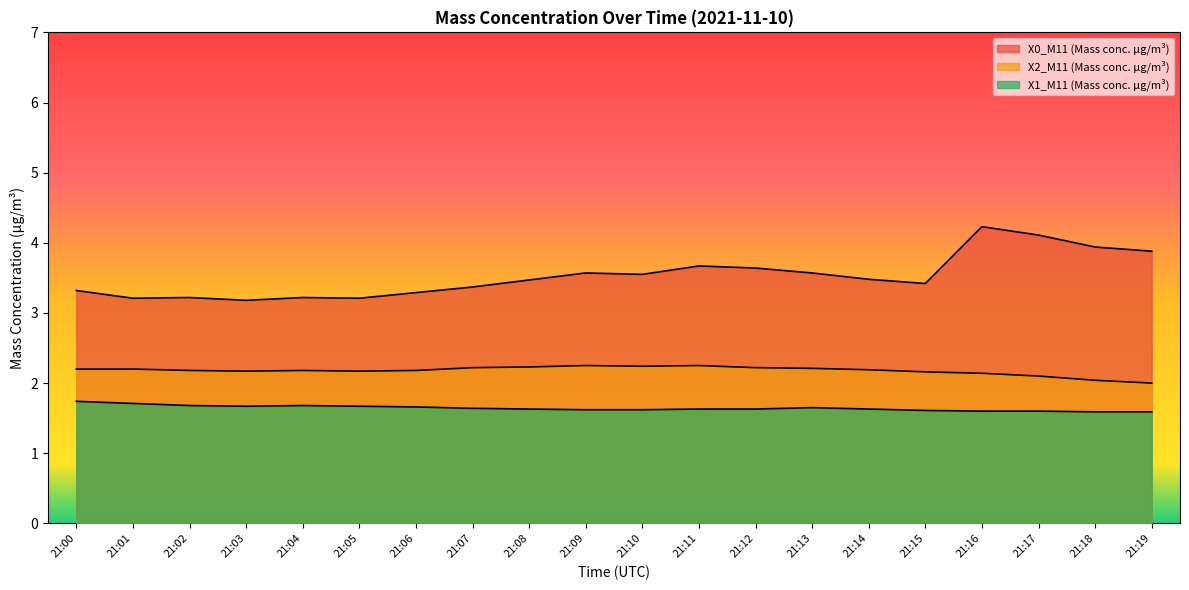

What is the highest value of the X1_M11 (Mass conc. μg/m³) series?

1.7